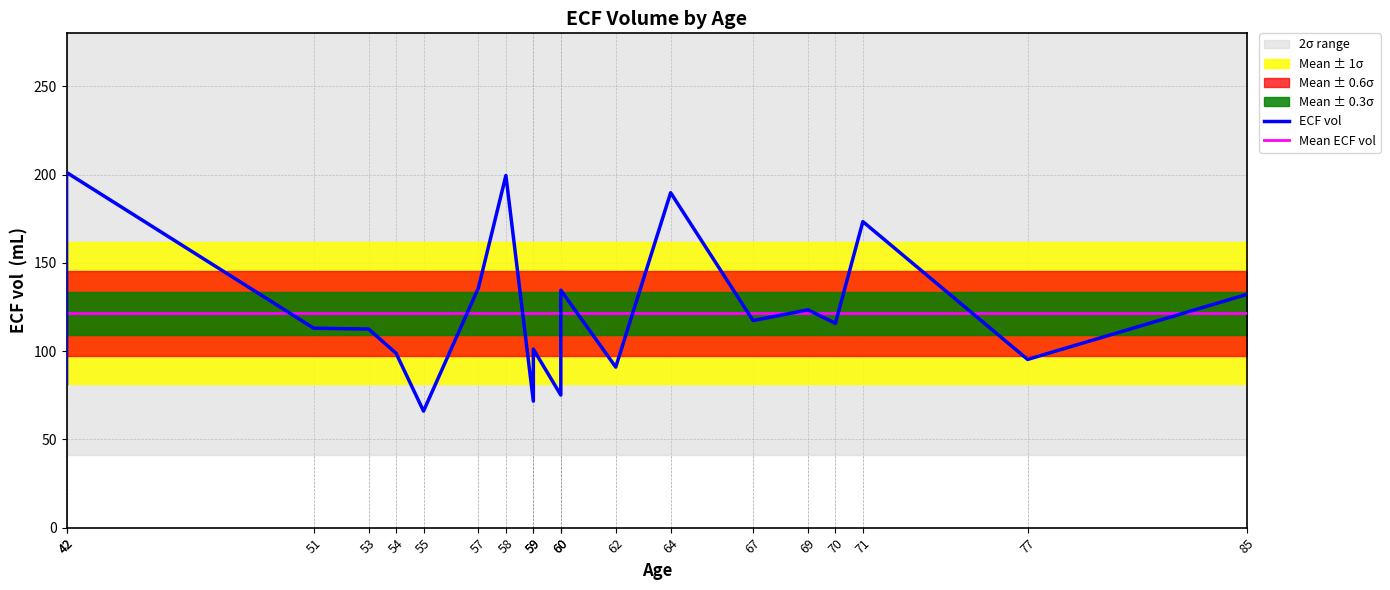

Which label corresponds to the largest value in the chart?

42